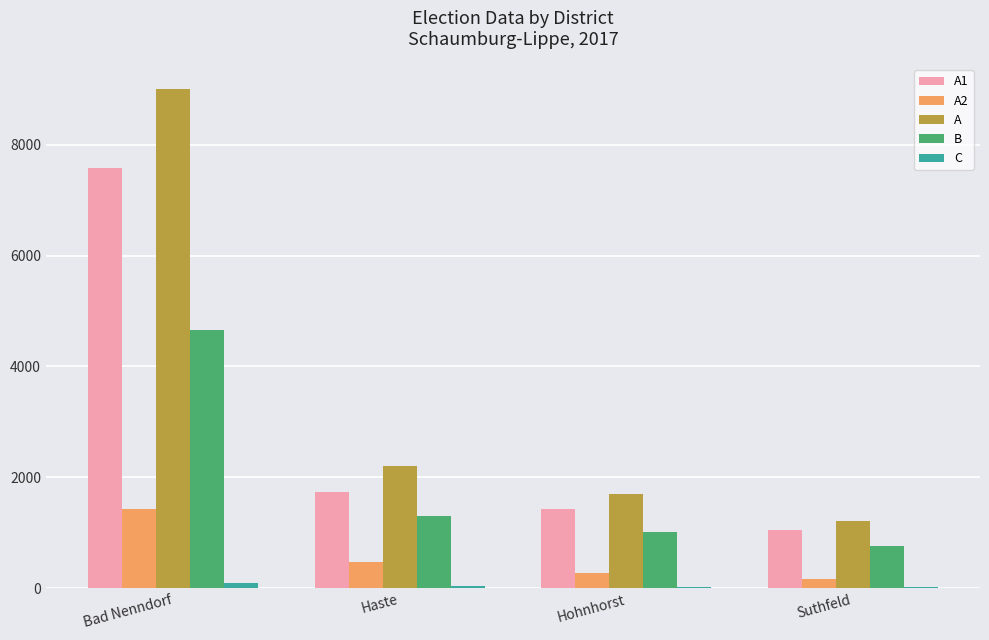

What is the highest value of the B series?

4661